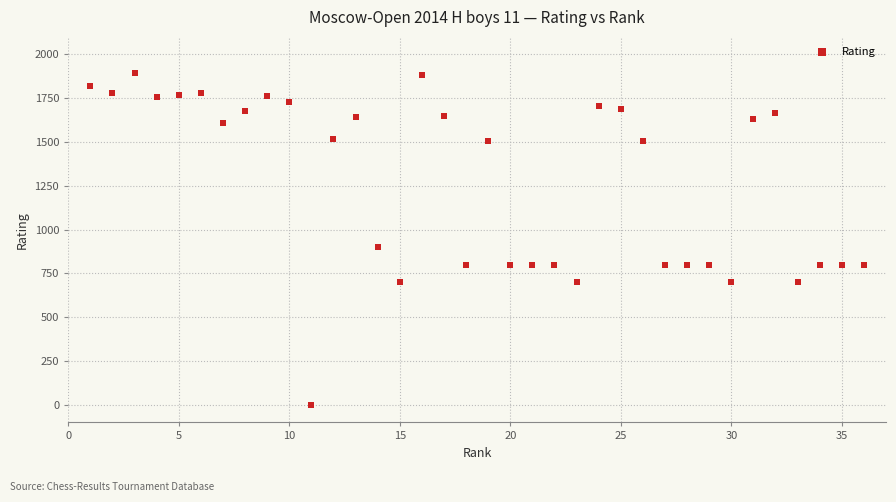

What is the range of Y values (max minus min)?

1894